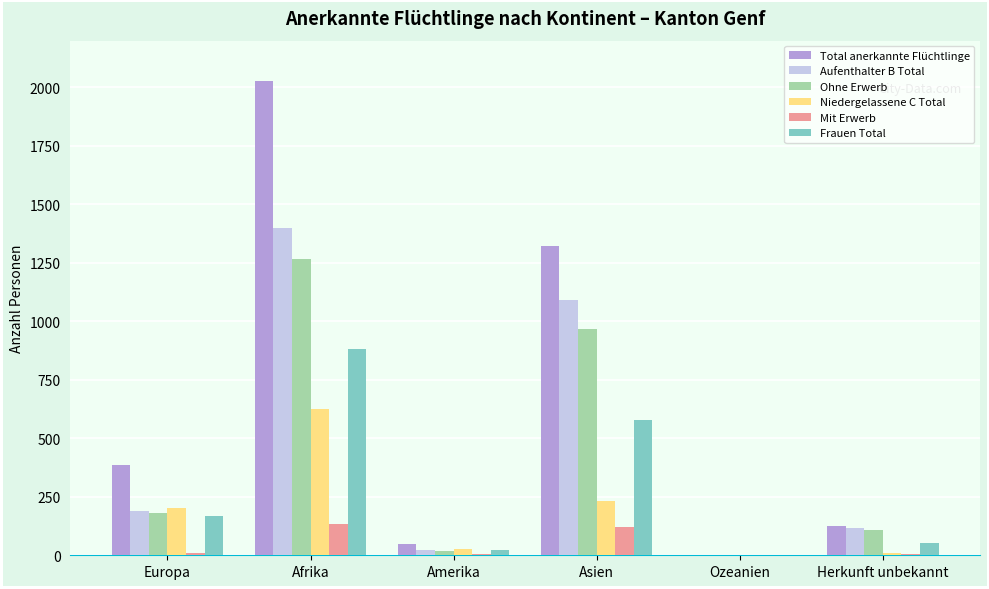

What is the sum of the Mit Erwerb values at Amerika and Afrika?

140